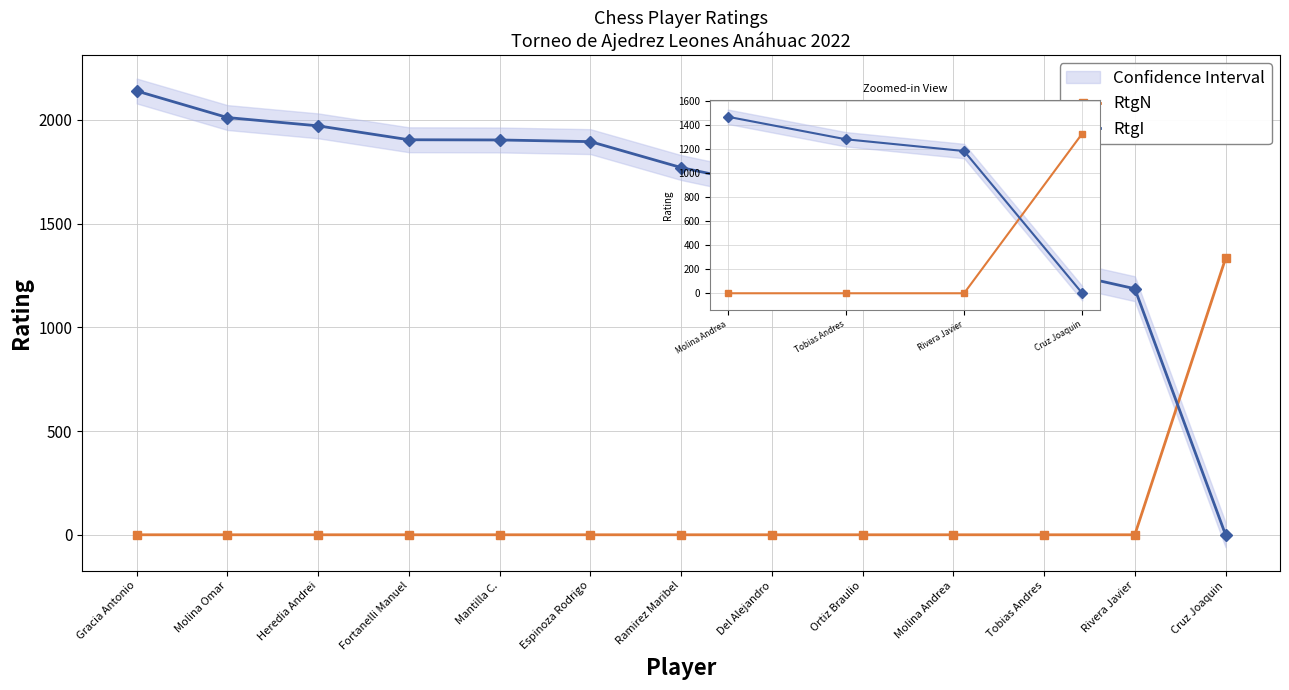

True or false: RtgI has a value of 2530 at Molina Andrea.

False